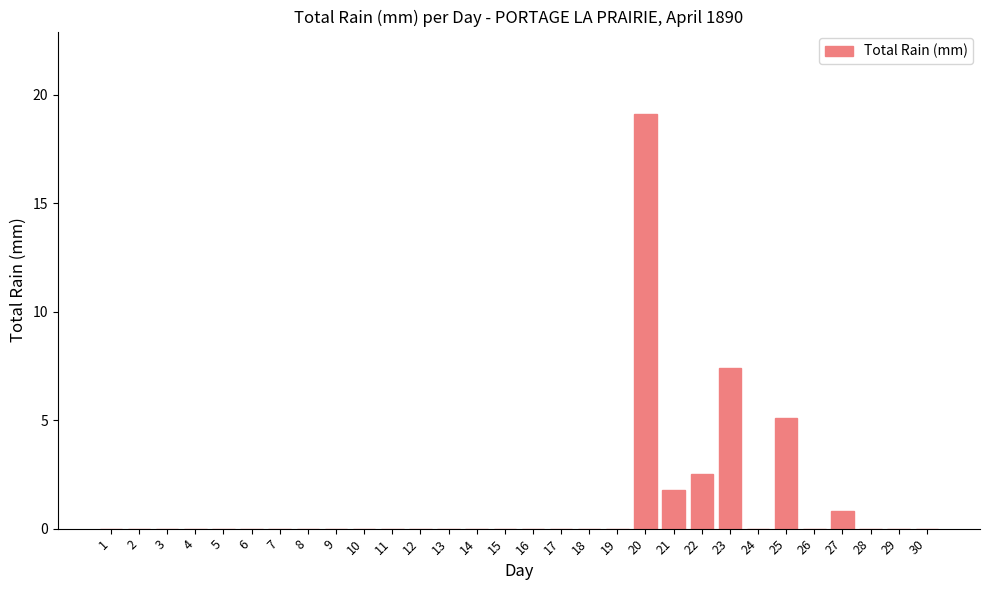

Are the bars horizontal?

No